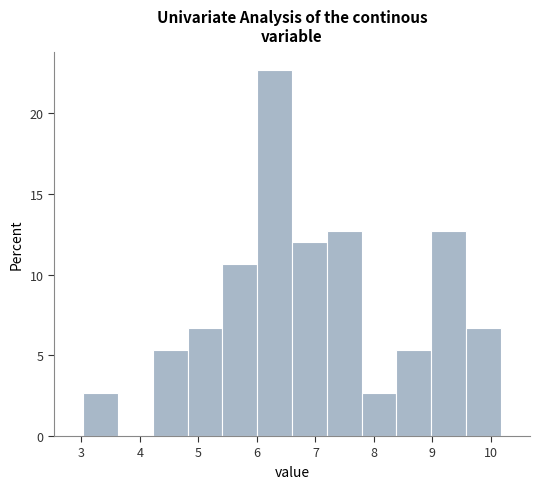

What is the height of the bar covering 8.4 to 9.0 on the x-axis? Neither the bar edges nor the heights are printed on the chart, so give them approximately, as read against the axes.

5.5